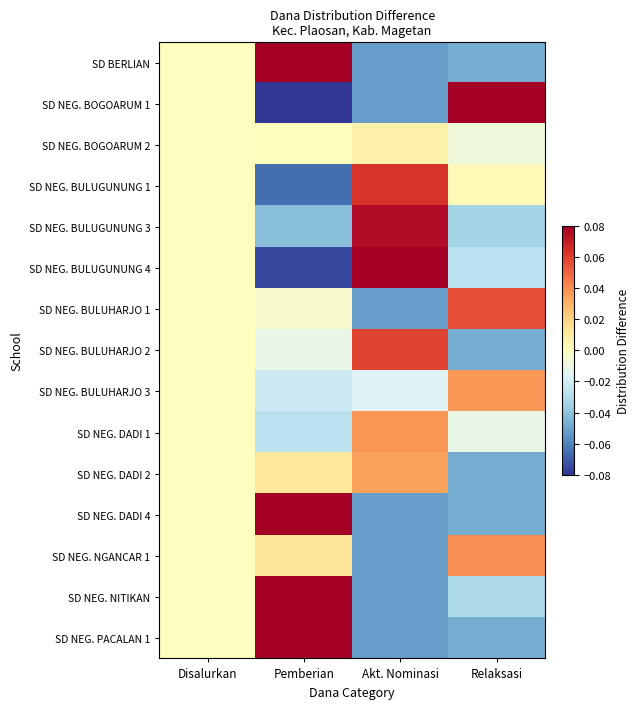

Rank the series at Akt. Nominasi from lowest to highest value.

SD BERLIAN, SD NEG. BOGOARUM 1, SD NEG. BULUHARJO 1, SD NEG. DADI 4, SD NEG. NGANCAR 1, SD NEG. NITIKAN, SD NEG. PACALAN 1, SD NEG. BULUHARJO 3, SD NEG. BOGOARUM 2, SD NEG. DADI 2, SD NEG. DADI 1, SD NEG. BULUHARJO 2, SD NEG. BULUGUNUNG 1, SD NEG. BULUGUNUNG 3, SD NEG. BULUGUNUNG 4